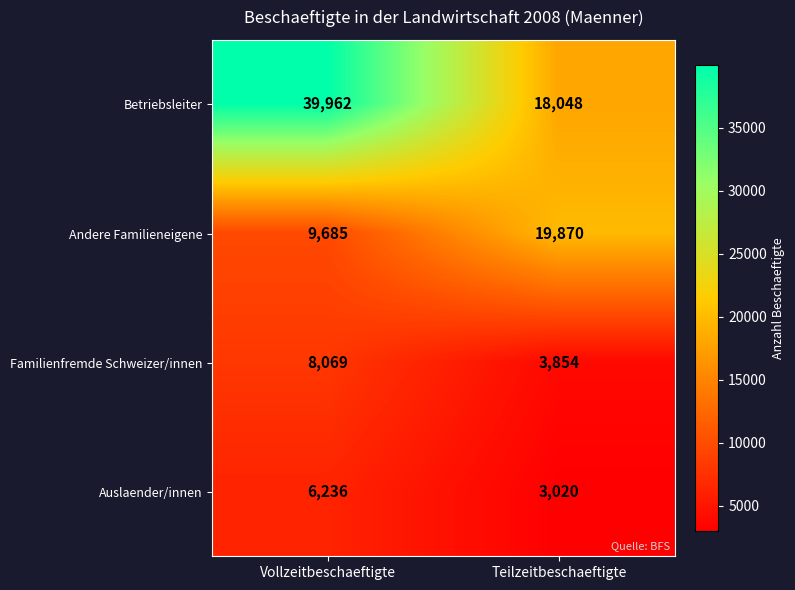

Read the Familienfremde Schweizer/innen value at Vollzeitbeschaeftigte.

8069